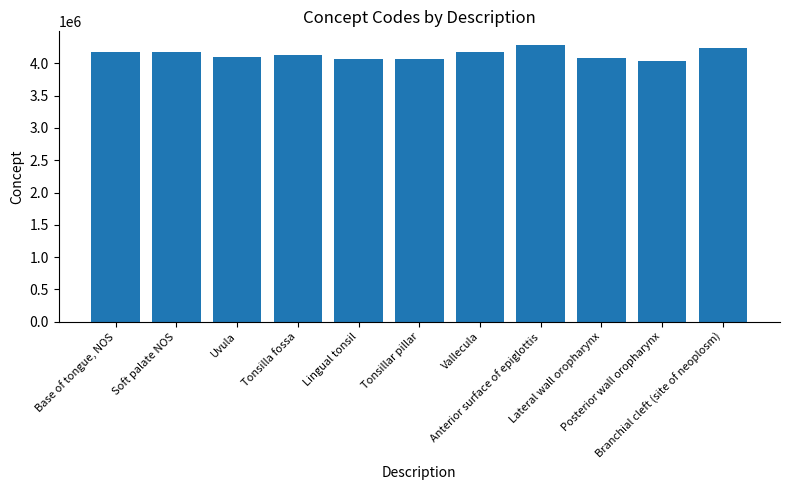

What is the greatest value displayed?

4283238